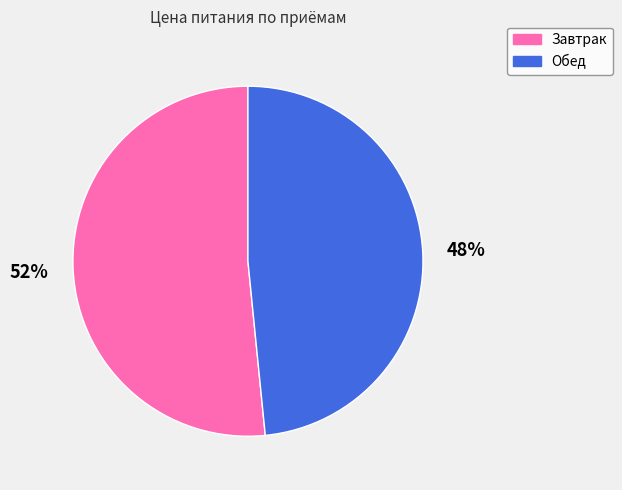

Which category accounts for the majority?

Завтрак